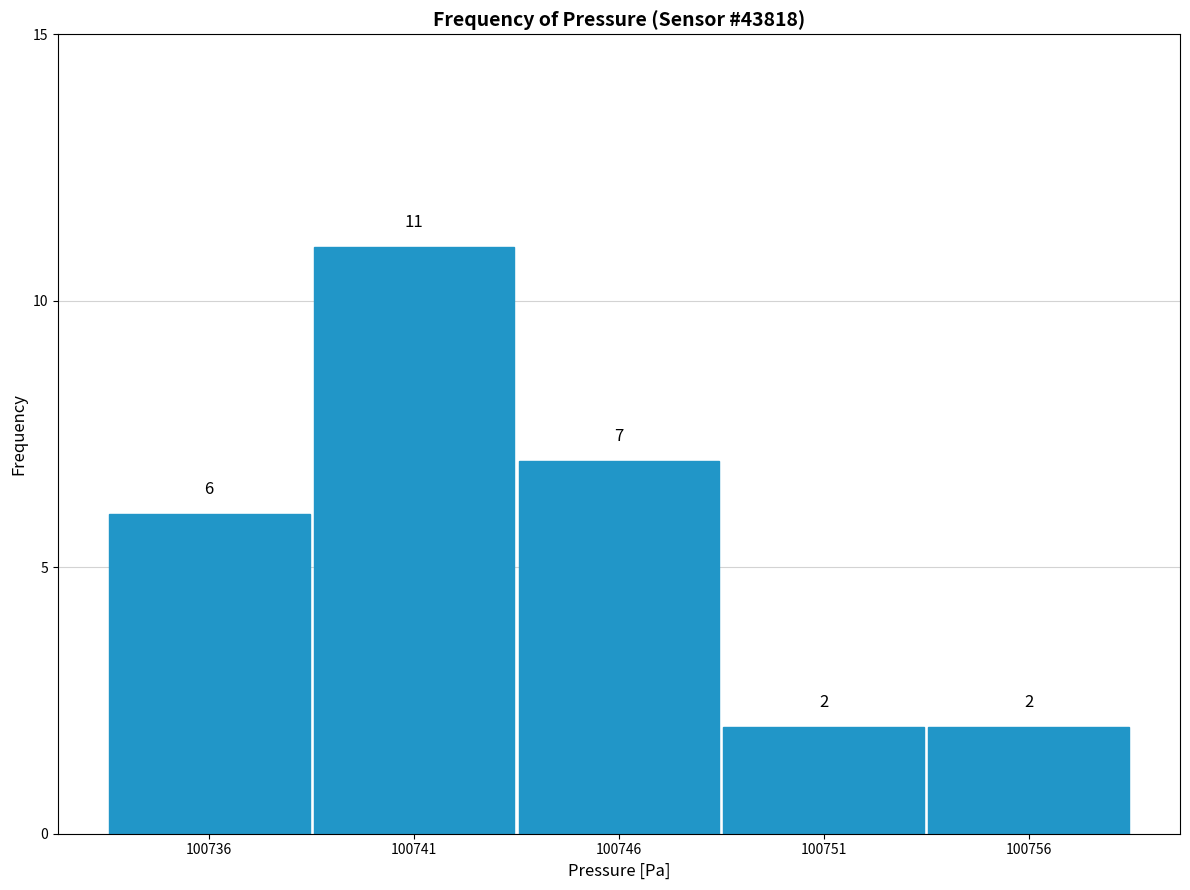

Reading right to left, list all the values displayed in this chart.

100756=2	100751=2	100746=7	100741=11	100736=6